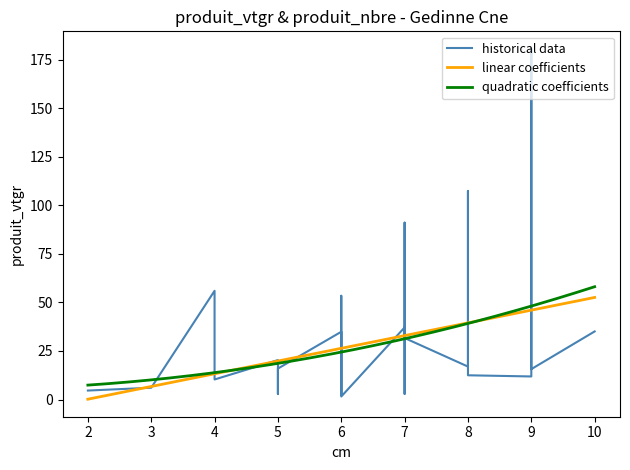

In historical data, how many points are lower than both neighbors (excluding endpoints)?

6